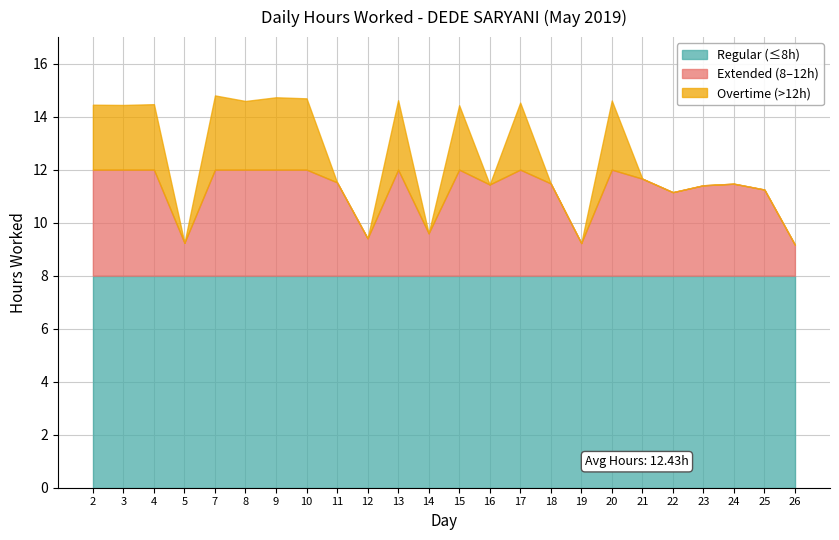

Which has a higher value, 7 or 21?

7